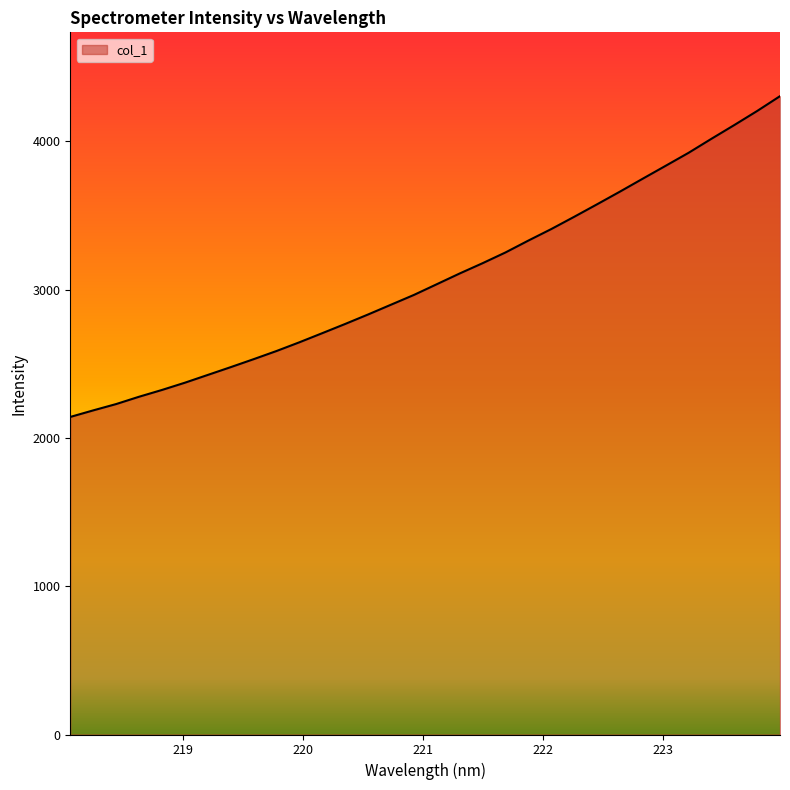

What is the greatest value displayed?

4304.4